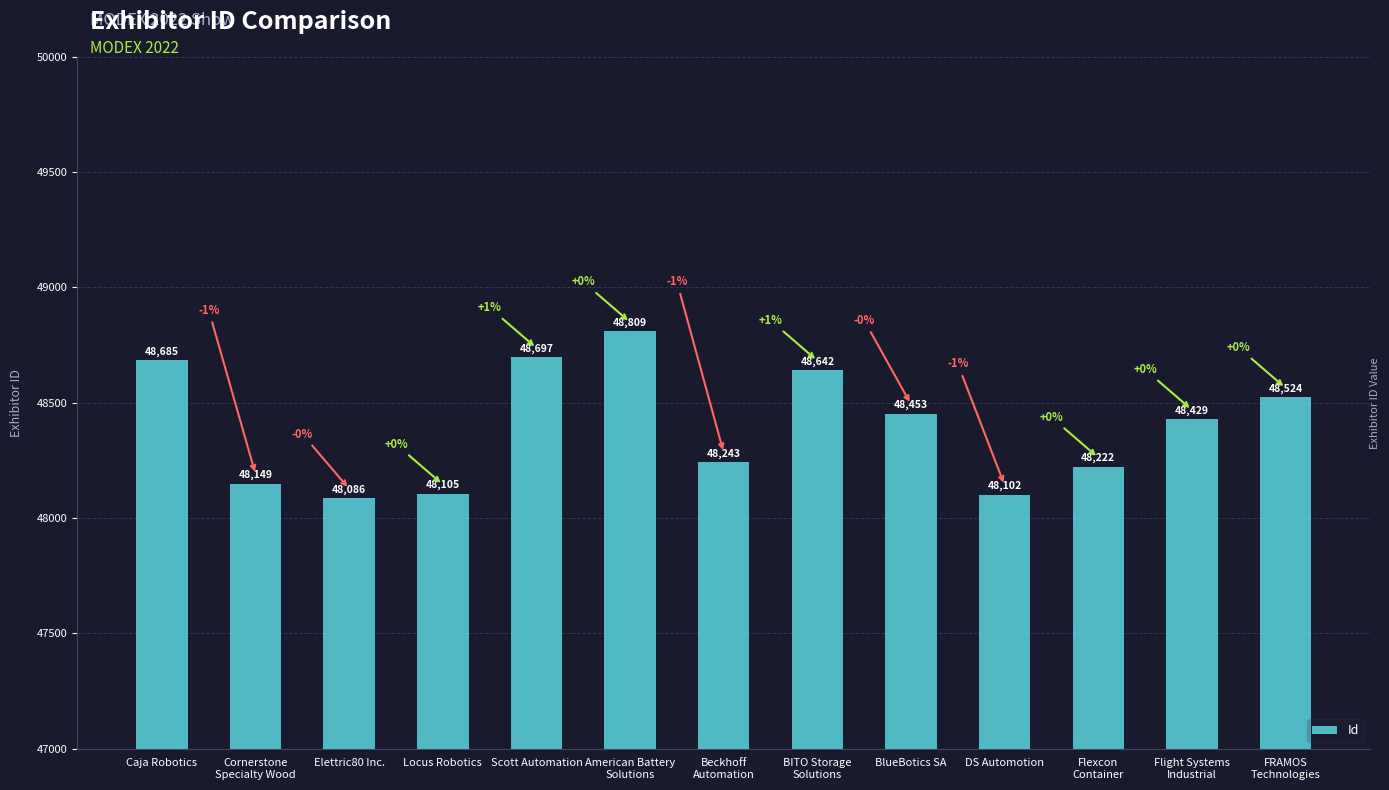

Reading right to left, list all the values displayed in this chart.

48524	48429	48222	48102	48453	48642	48243	48809	48697	48105	48086	48149	48685